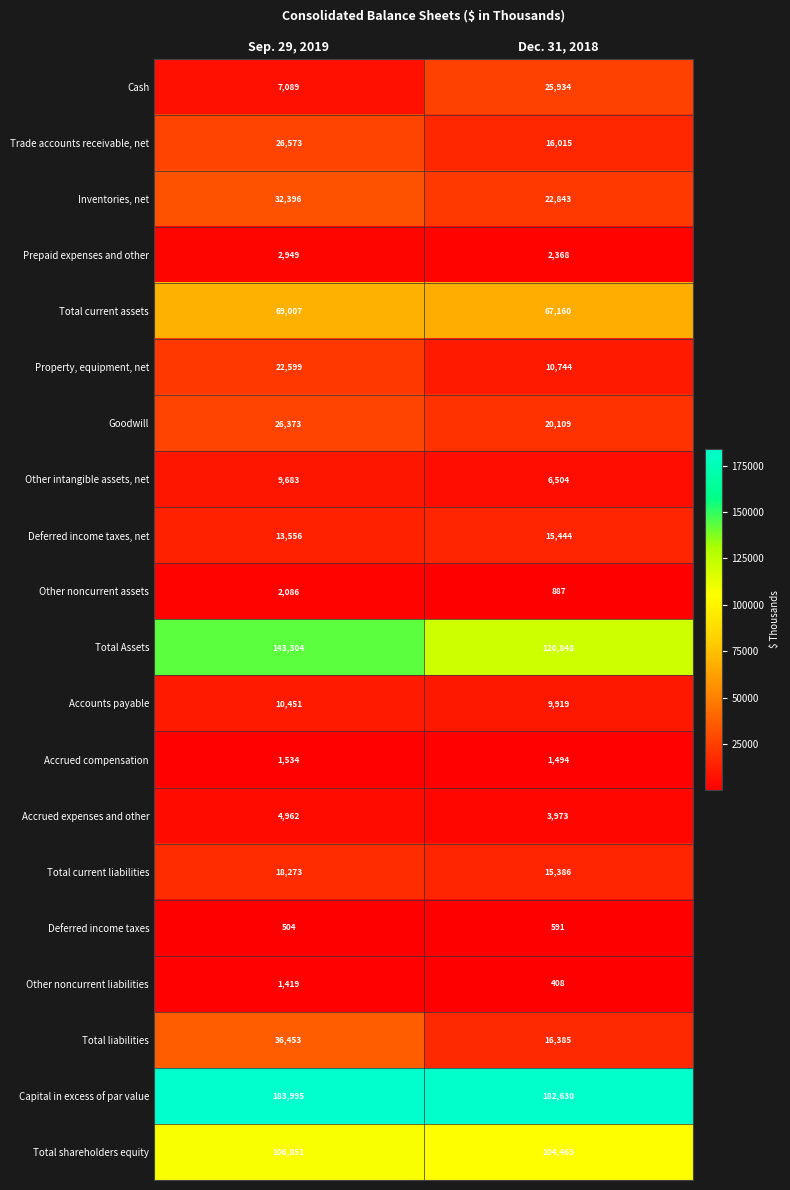

How many distinct data groups are displayed?

20